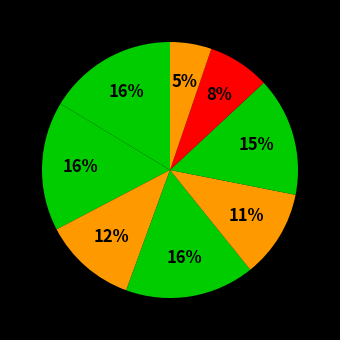

How many slices are in this pie chart?

8